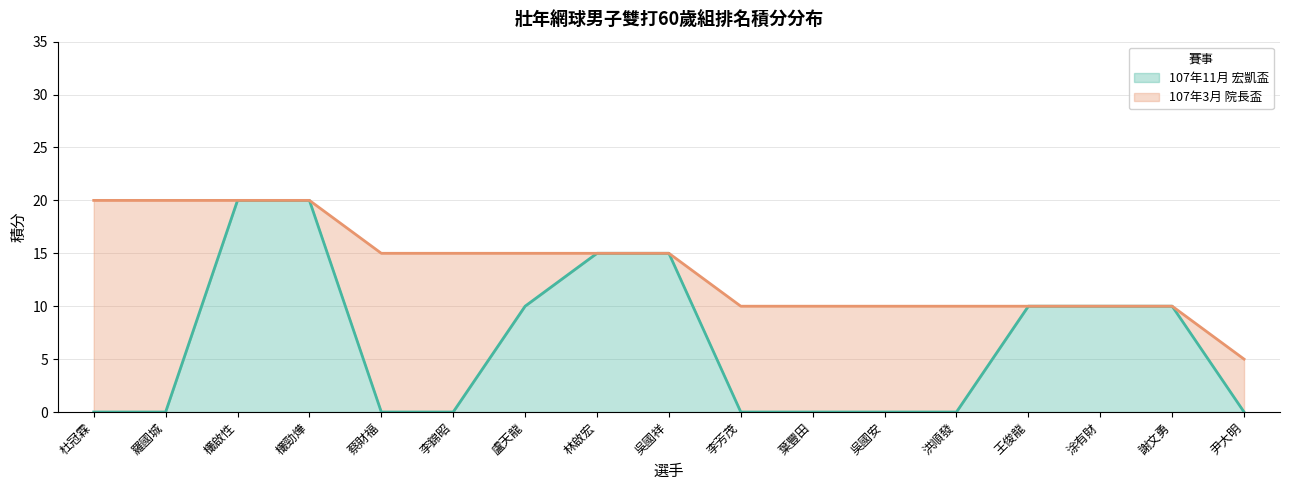

What is the maximum value for 107年11月 宏凱盃?

20